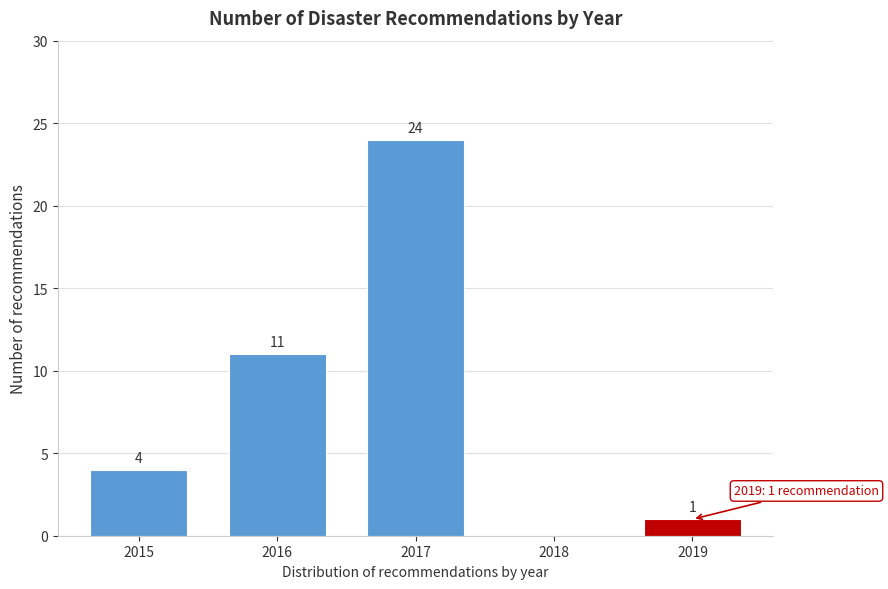

Reading left to right, transcribe all the data shown in this chart.

2015=4	2016=11	2017=24	2018=0	2019=1